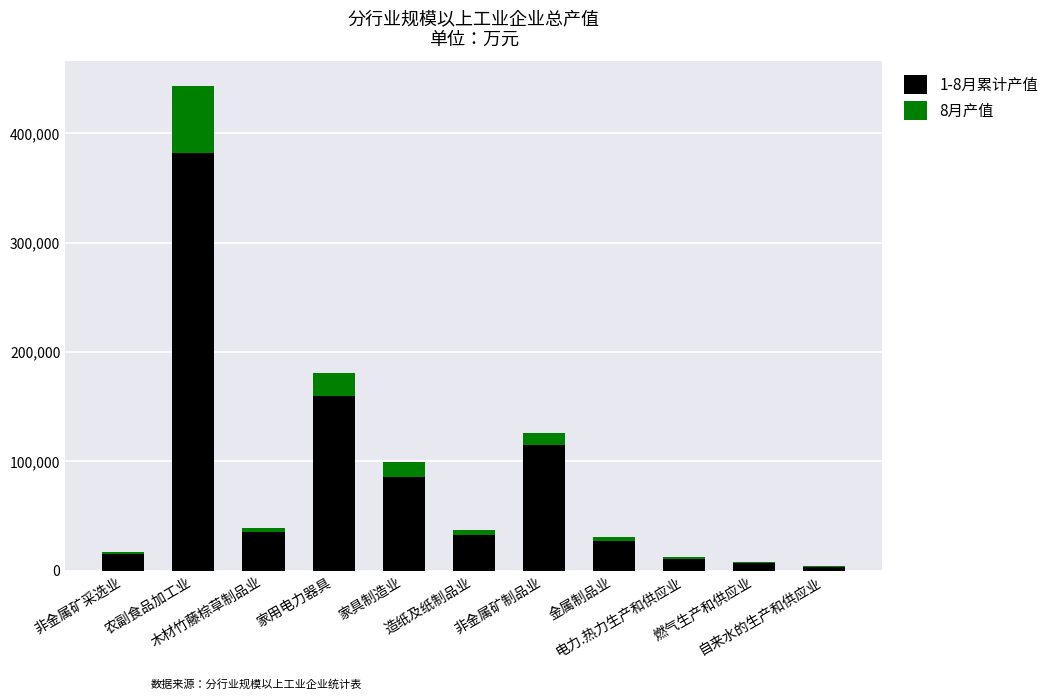

What is the highest value of the 1-8月累计产值 series?

381716.4